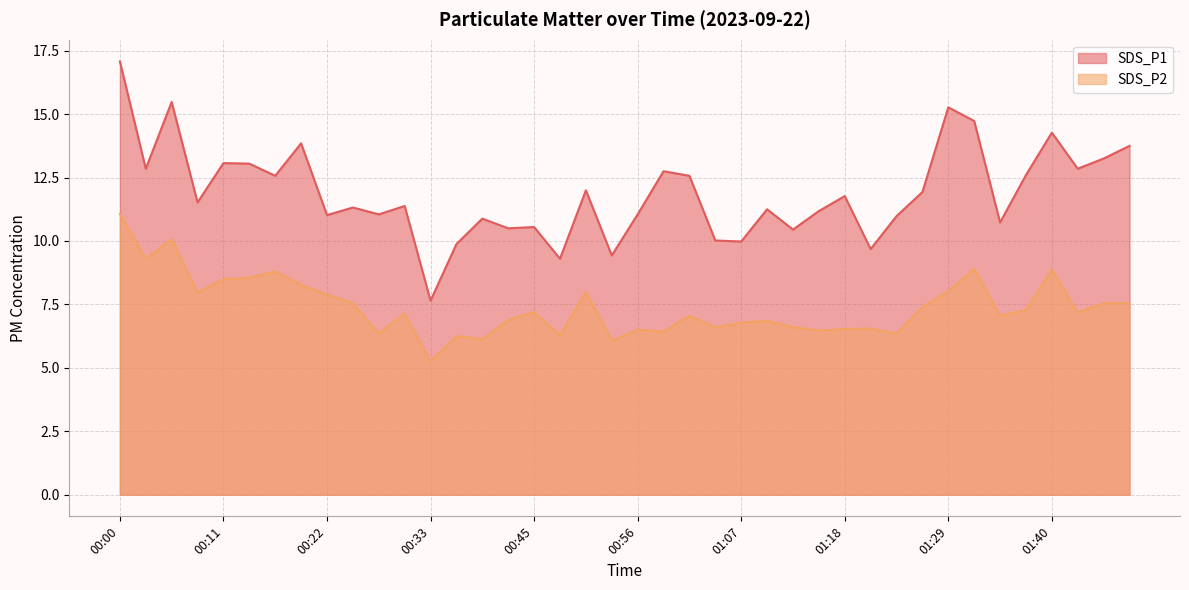

Reading left to right, list all the values displayed in this chart.

SDS_P1: 17.1	12.8	15.5	11.5	13.1	13.1	12.6	13.8	11.0	11.3	11.1	11.4	7.7	9.9	10.9	10.5	10.6	9.3	12.0	9.4	11.1	12.8	12.6	10.0	10.0	11.2	10.4	11.2	11.8	9.7	11.0	11.9	15.3	14.7	10.7	12.6	14.3	12.8	13.2	13.8
SDS_P2: 11.1	9.3	10.1	8.0	8.5	8.6	8.8	8.3	7.9	7.5	6.3	7.2	5.2	6.2	6.1	6.9	7.2	6.3	8.0	6.1	6.5	6.4	7.0	6.6	6.8	6.8	6.6	6.5	6.5	6.5	6.3	7.4	8.0	8.9	7.0	7.3	8.9	7.2	7.5	7.5